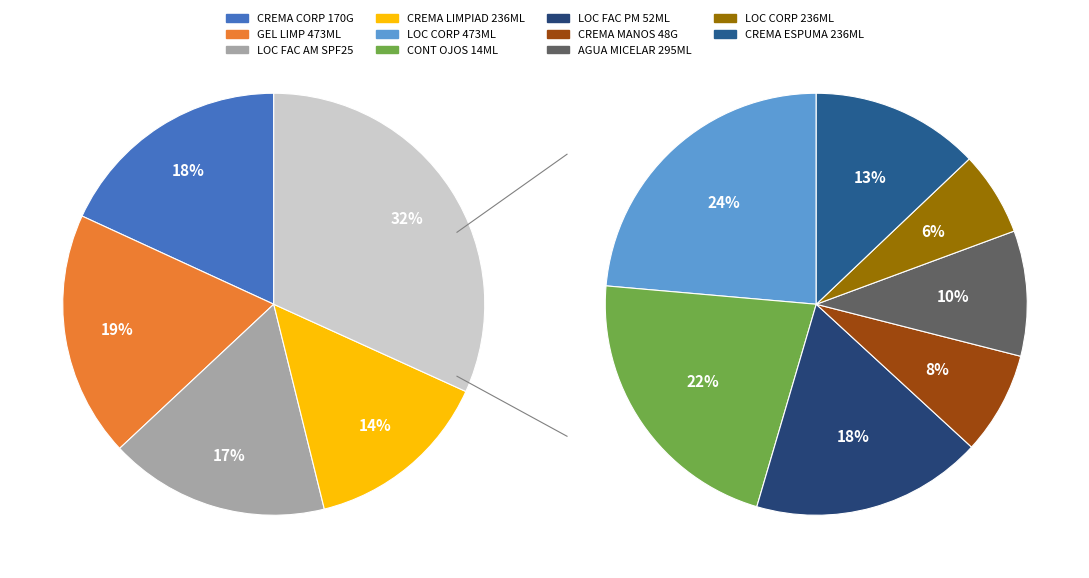

What percentage is the CERAVE AGUA MICELAR LIMPIAD S/PERF*295ML slice, to the nearest percent?

3%